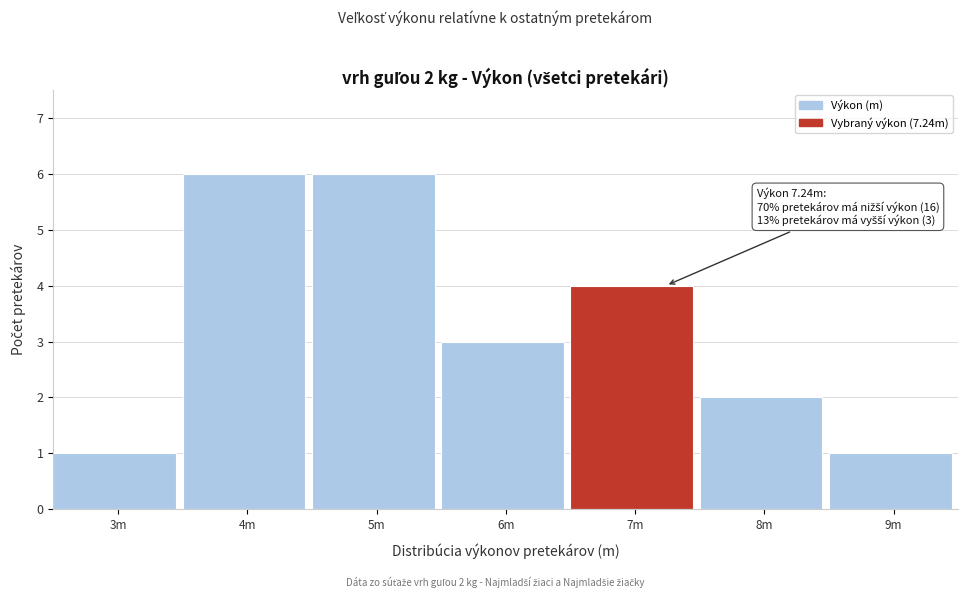

Reading right to left, list all the values displayed in this chart.

9m=1	8m=2	7m=4	6m=3	5m=6	4m=6	3m=1